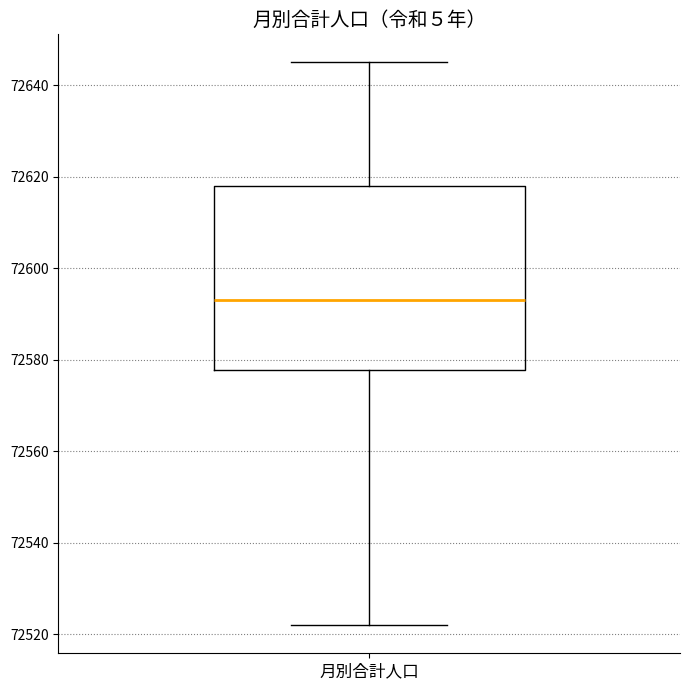

Transcribe this box plot: give where the median line is, the range the box spans, and where the two whiskers end, as read against the y-axis. The values are not printed on the chart, so give them approximately, as read against the axis.

median 72594, box 72578 to 72618, whiskers 72522 to 72646